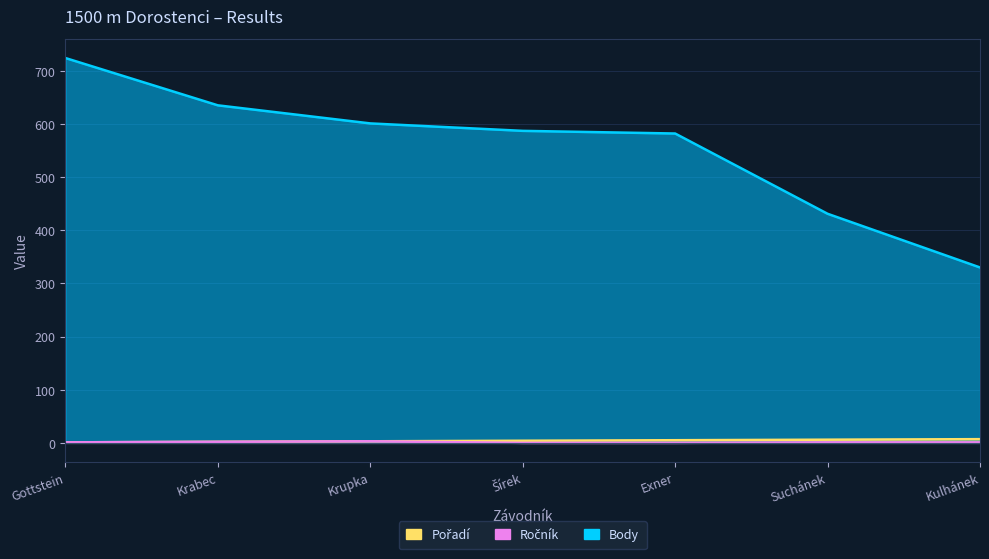

What is the sum of the Pořadí values at Šírek and Suchánek?

10